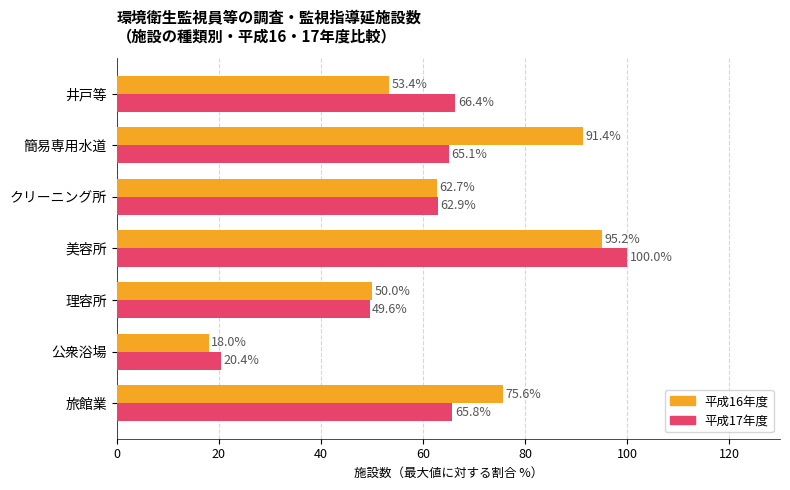

What is the sum of all 平成16年度 values?

446.3